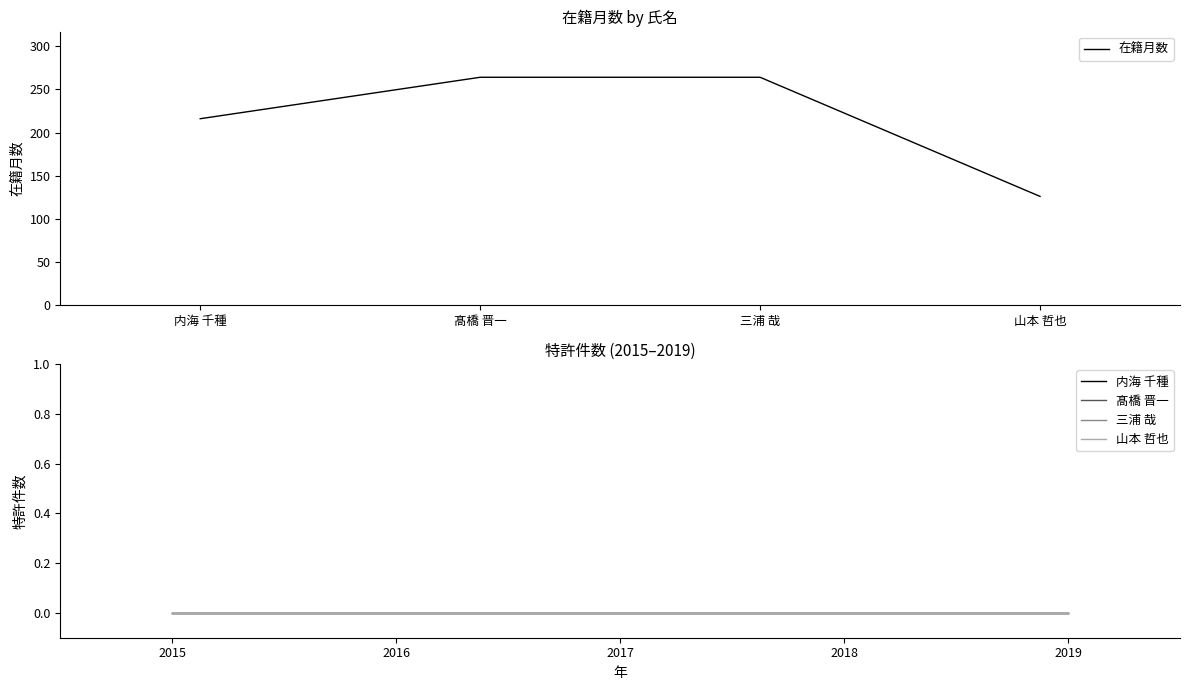

True or false: 特許2016 and 特許2019 intersect in this chart.

False